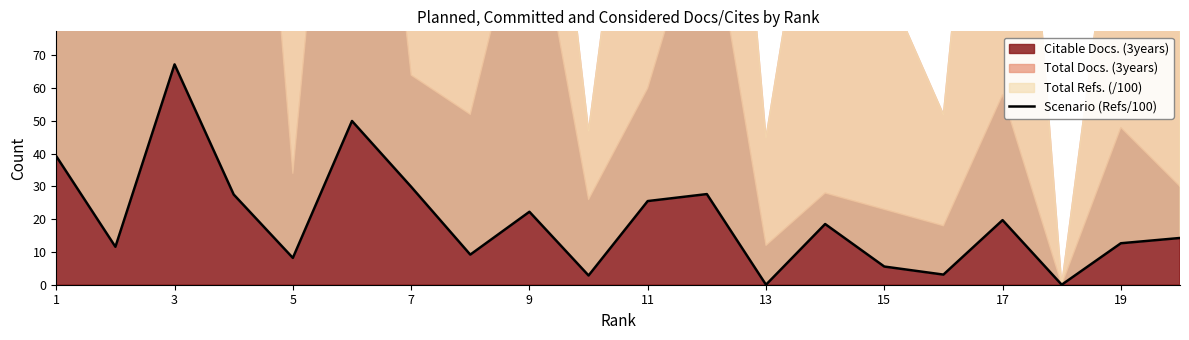

Which label corresponds to the largest value in the chart?

3